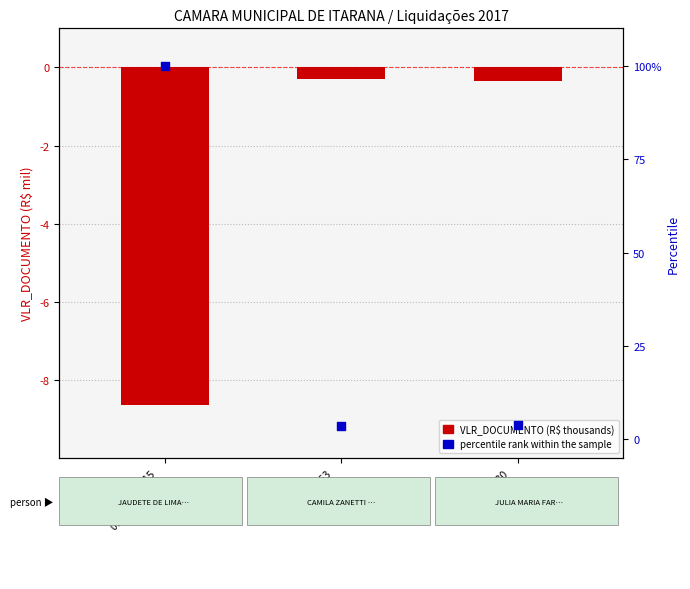

At how many categories does at least one series exceed 80?

1